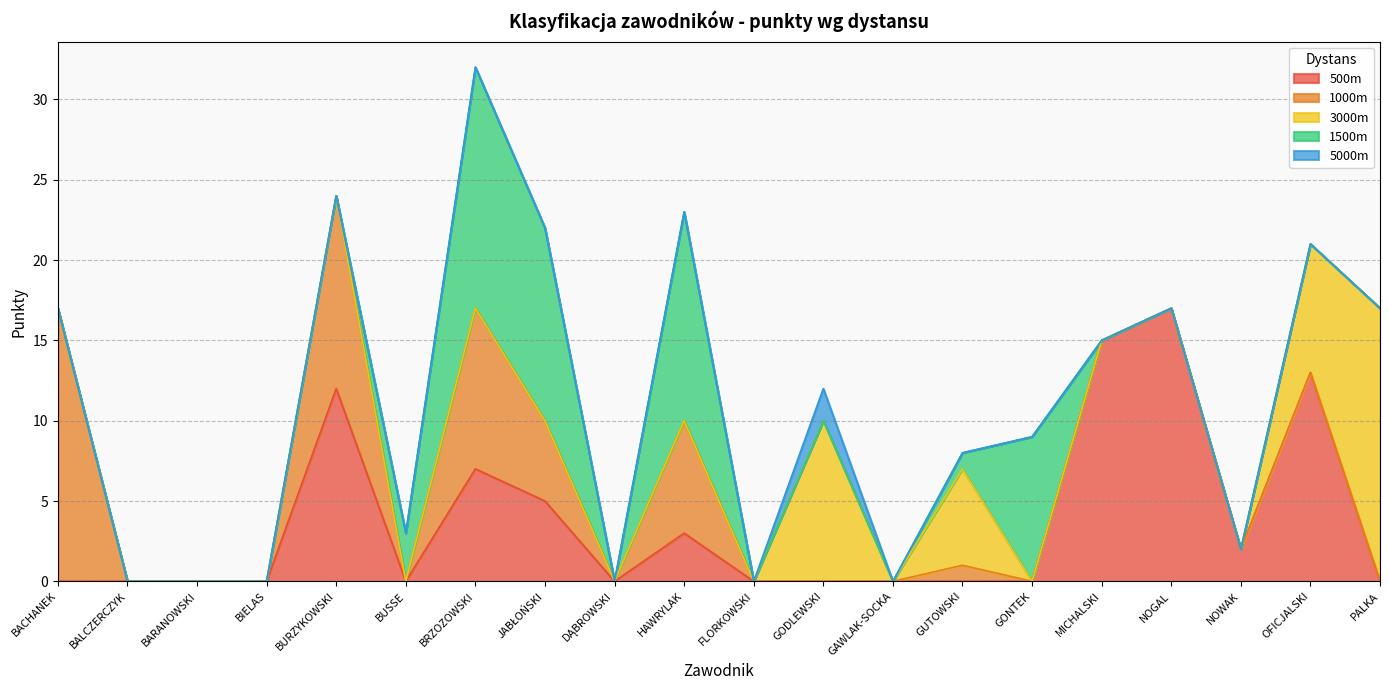

What is the label of the 7th point from the right?

GUTOWSKI